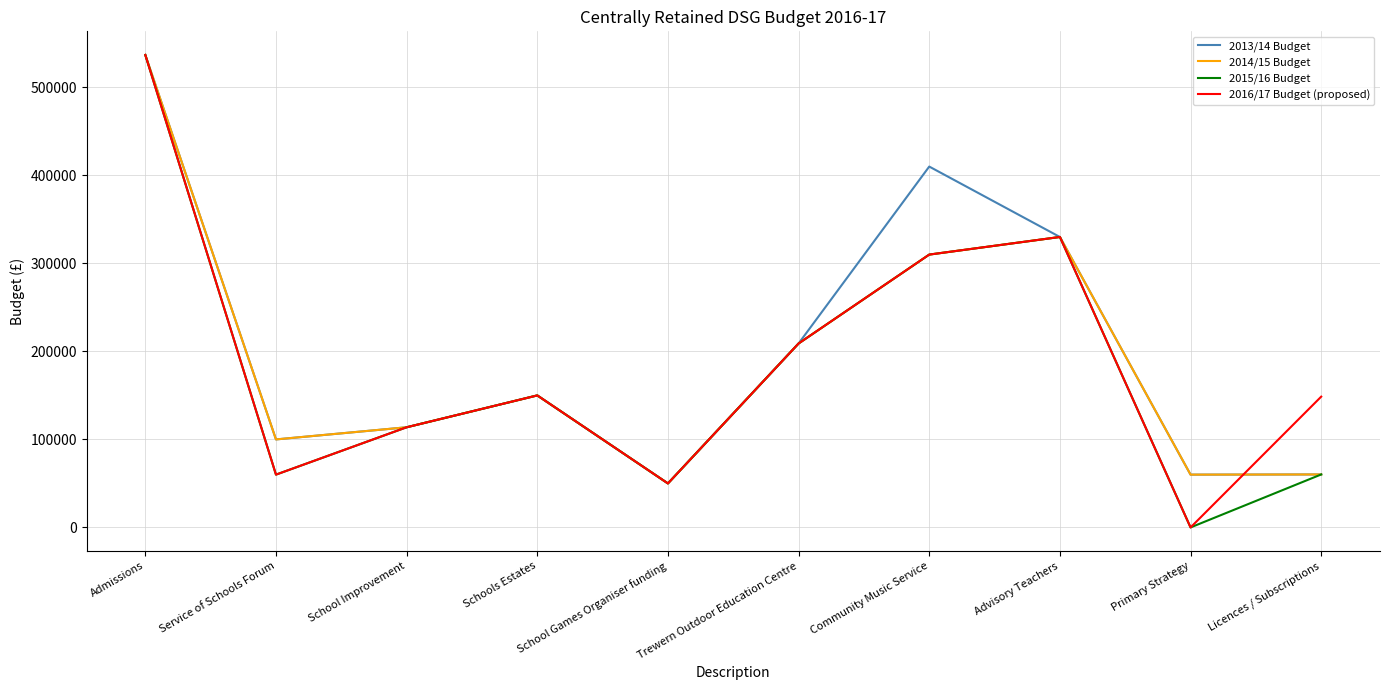

At which category is the sum across all series the highest?

Admissions